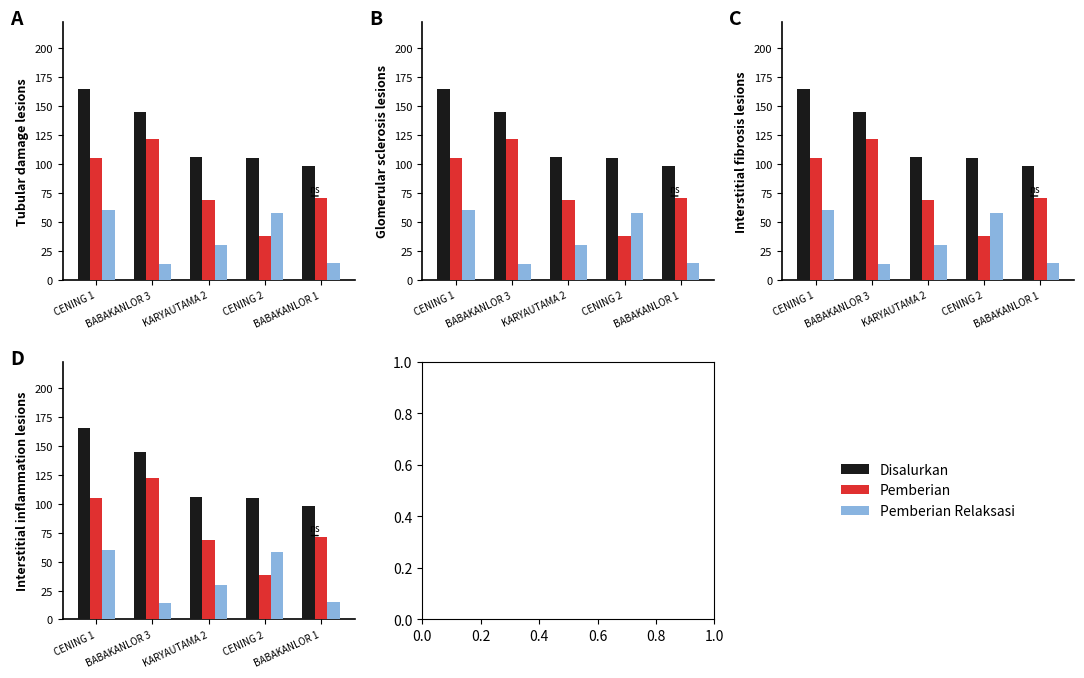

How many values in the Disalurkan series are below 106?

2